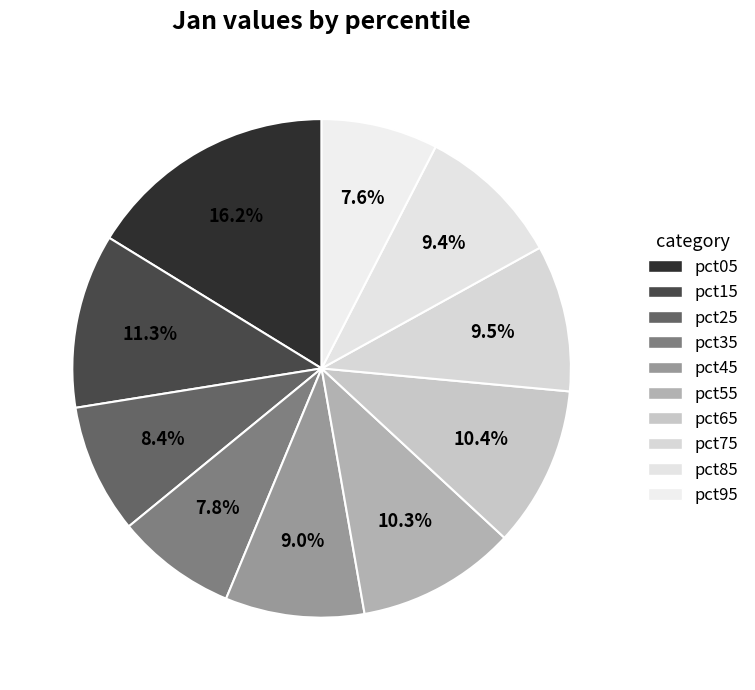

True or false: pct85 accounts for 15% of the total.

False